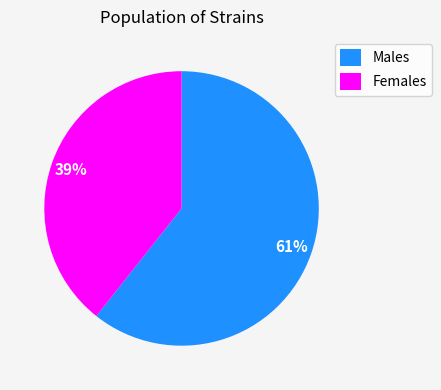

Count the number of slices in the pie.

2